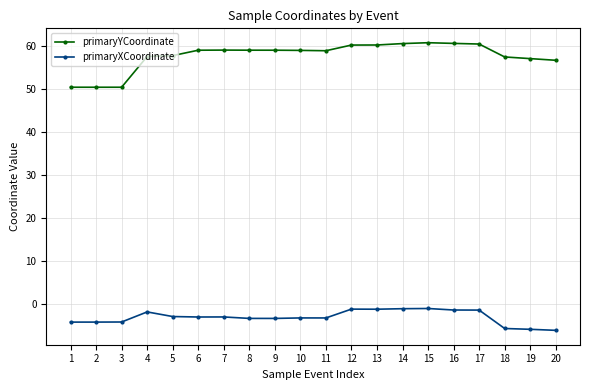

True or false: primaryYCoordinate and primaryXCoordinate cross at least once.

False